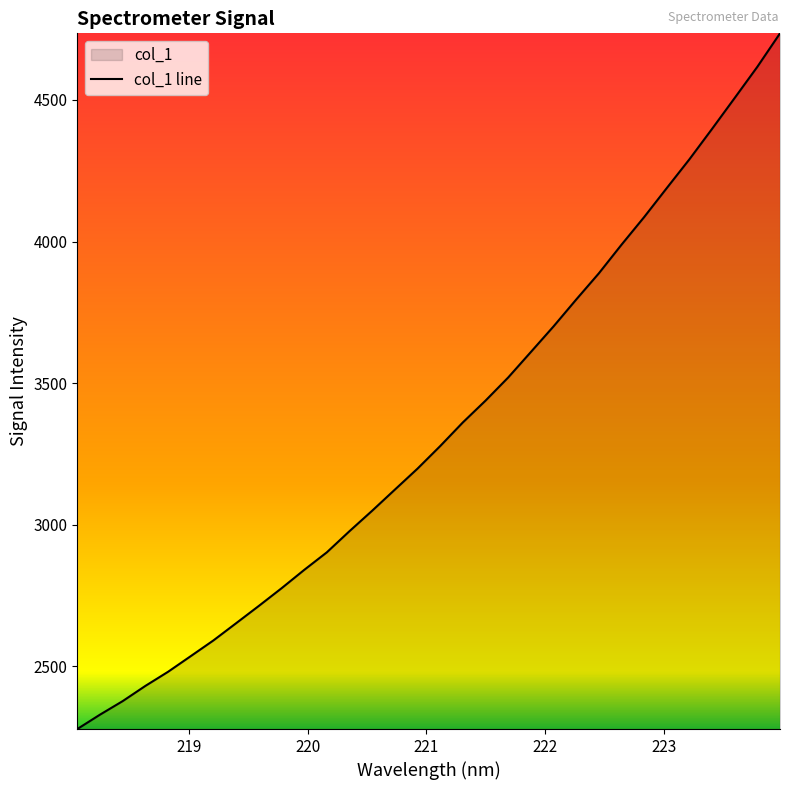

What is the smallest value displayed?

2278.7